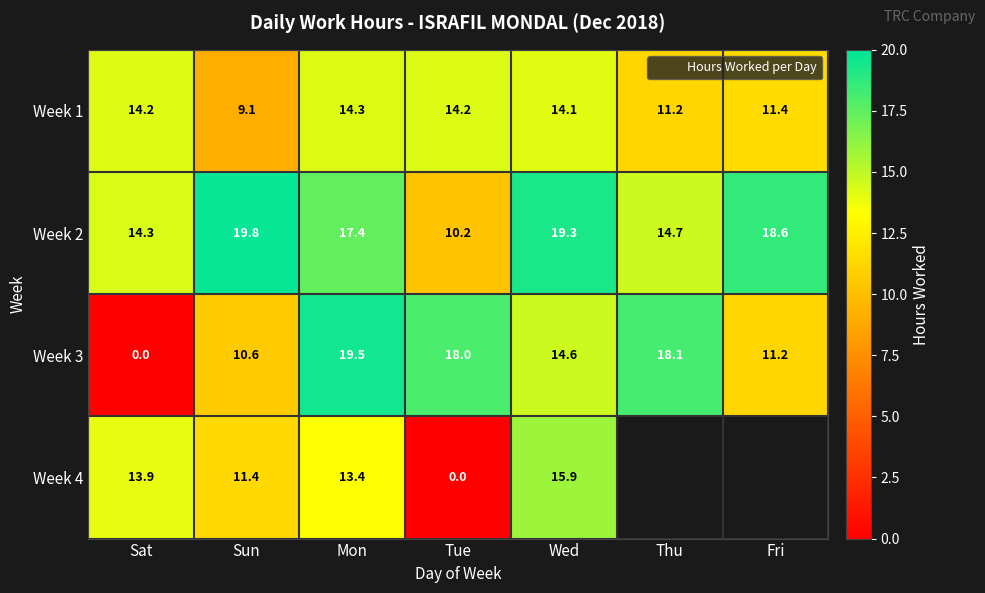

What is the approximate value of Week 1 at Fri?

11.4